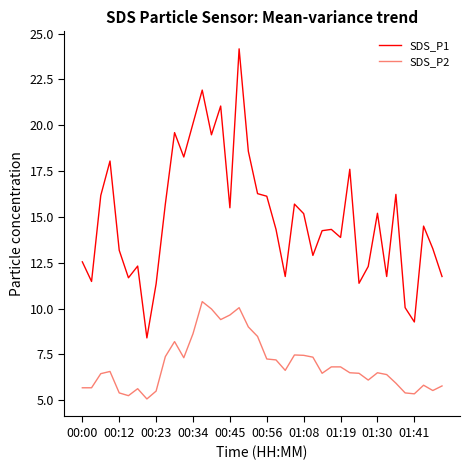

What is the greatest value displayed?

24.2